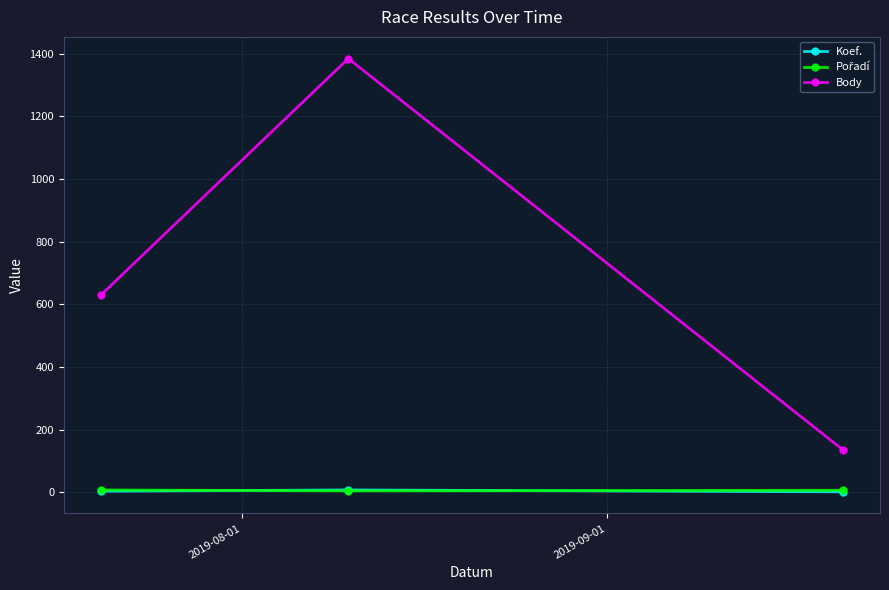

Which series has the largest total across all categories?

Body